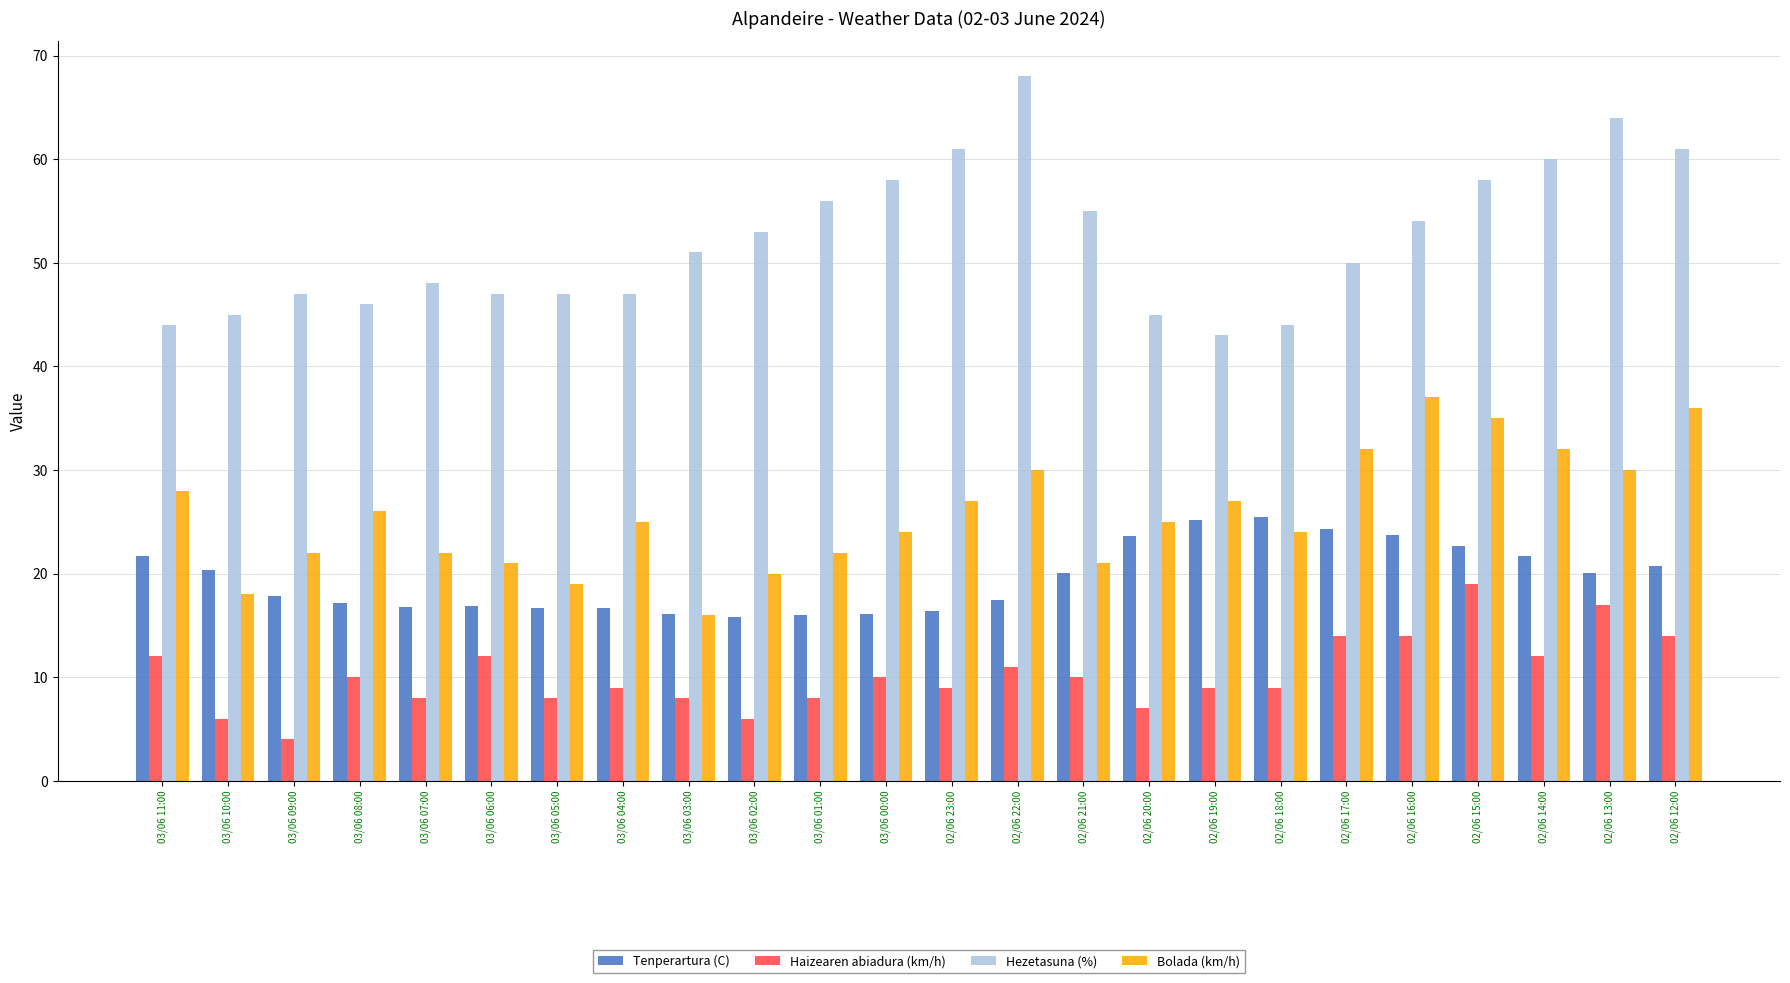

What is the minimum value shown in the chart?

4.0